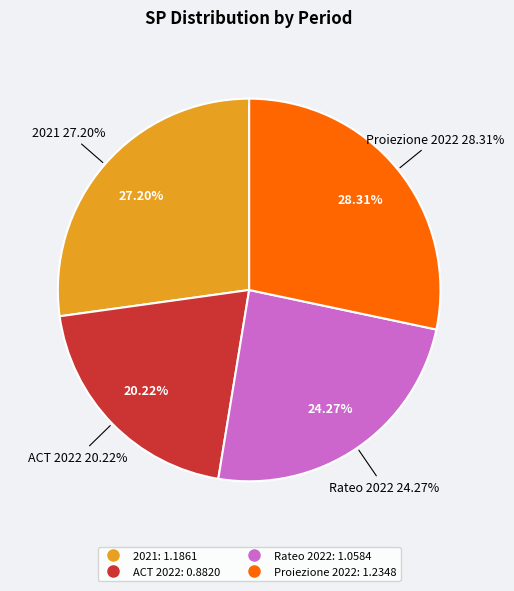

How many segments does this pie chart have?

4